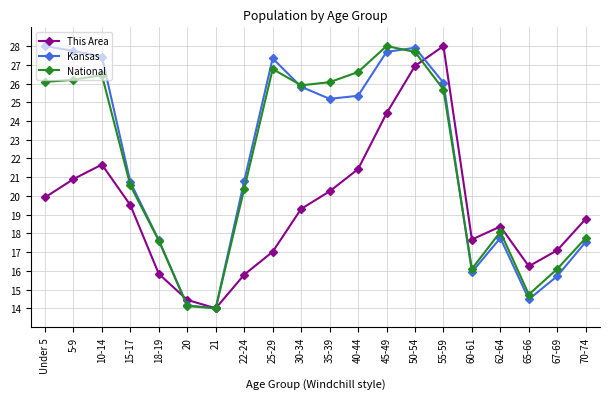

What is the sum of the Kansas values at 67-69 and 62-64?

33.5